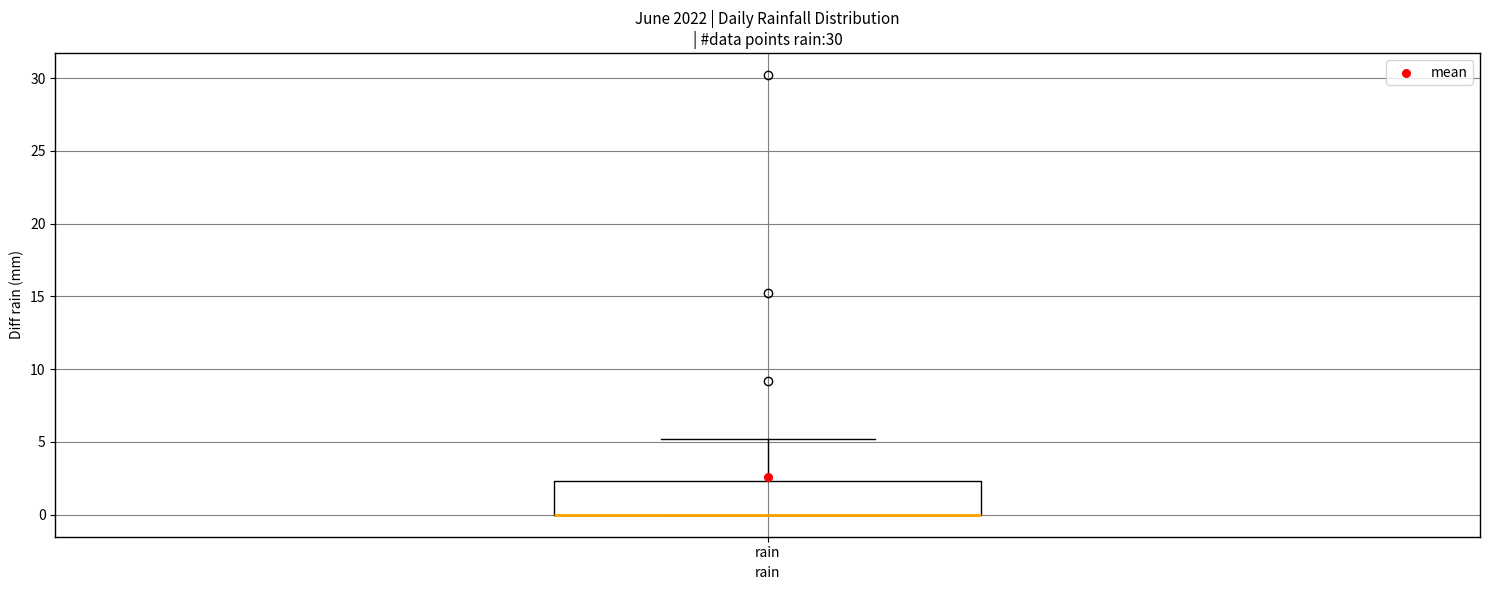

Transcribe this box plot: give where the median line is, the range the box spans, and where the two whiskers end, as read against the y-axis. The values are not printed on the chart, so give them approximately, as read against the axis.

median 0.0 (drawn on the box's lower edge), box 0.0 to 2.5, whiskers 0.0 to 5.0